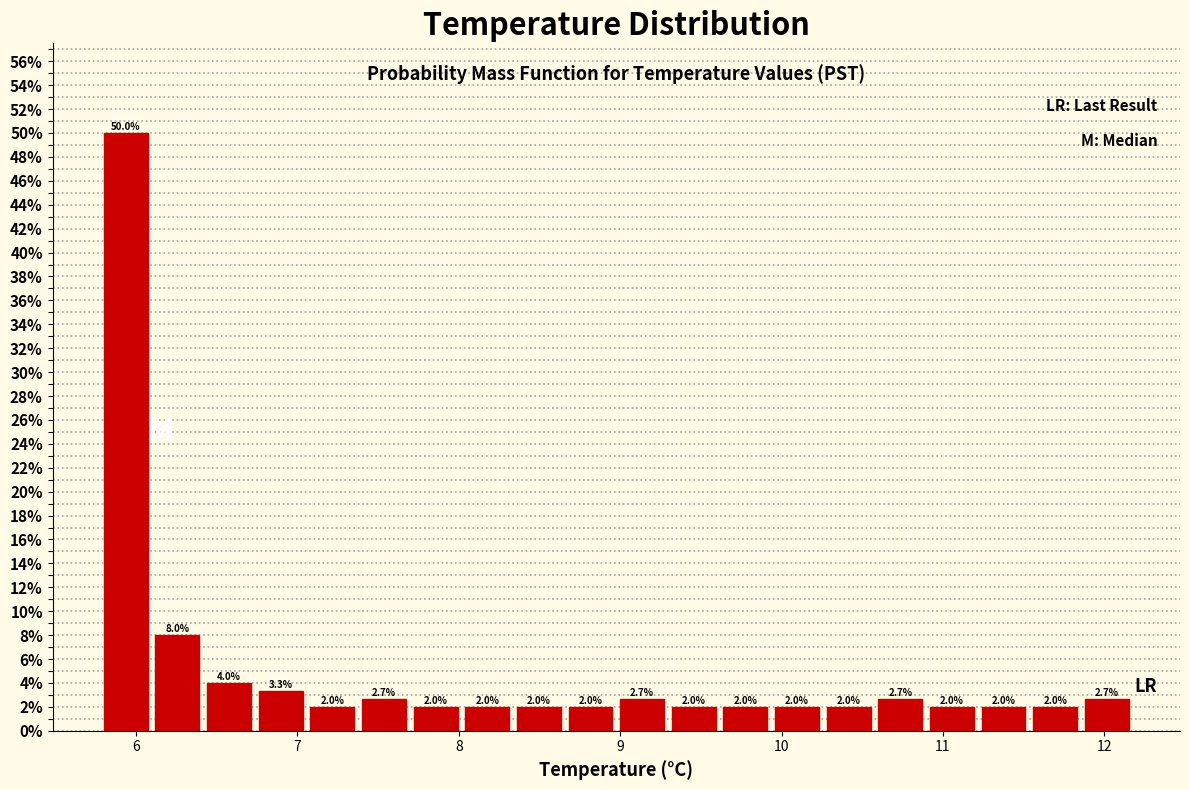

Around what value on the x-axis is the tallest bar? Give the approximate position of its centre, as read against the axis.

5.9